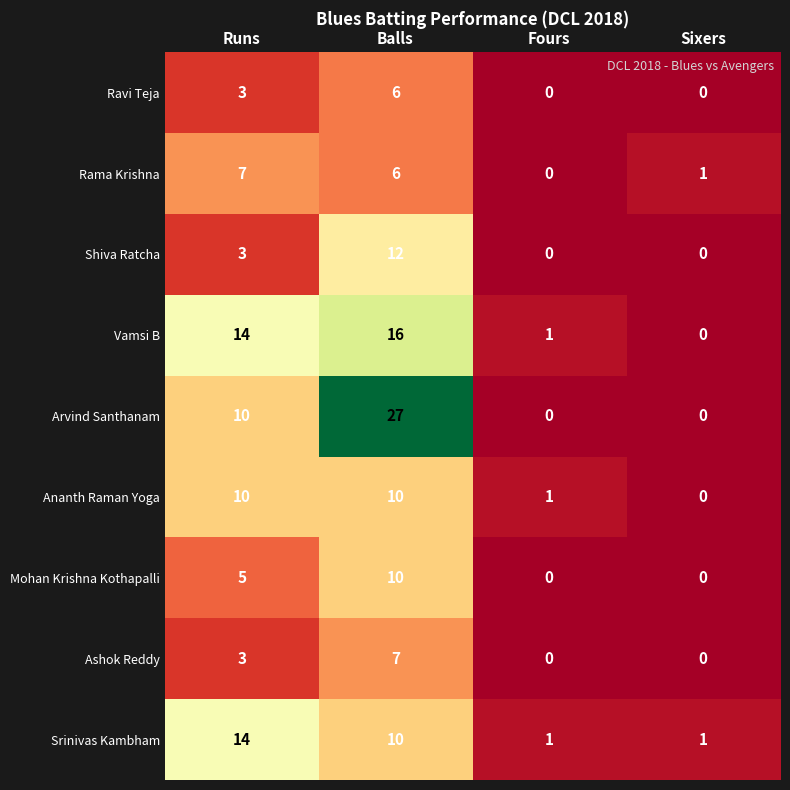

What is the difference between the Rama Krishna values at Fours and Balls?

6